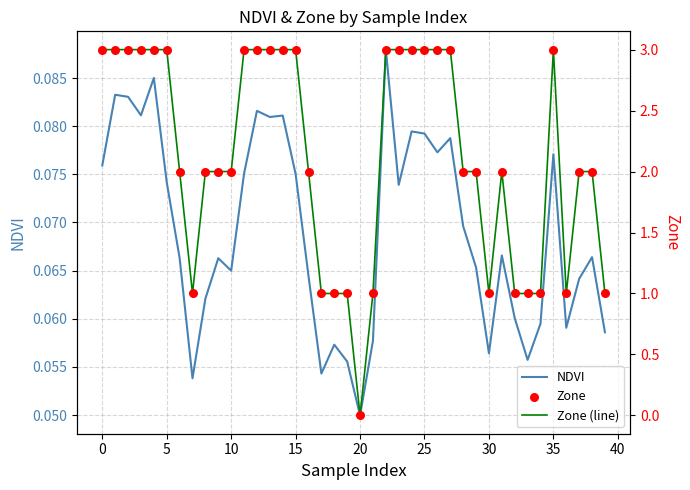

At how many categories does at least one series exceed 0?

40